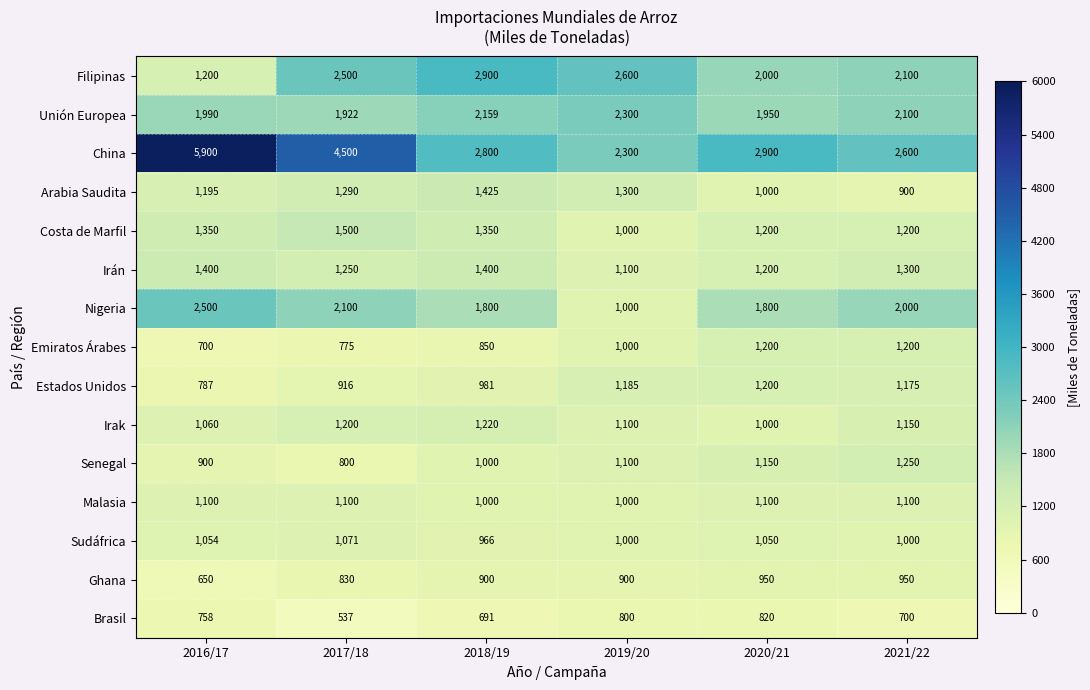

What is the difference between the second highest and minimum values in the Emiratos Árabes series?

500